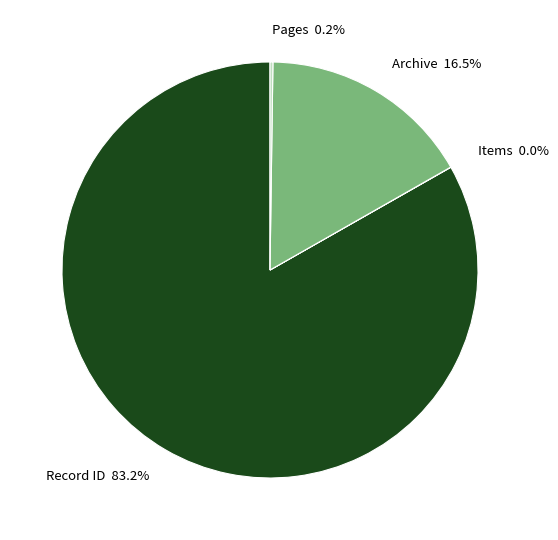

Is there a majority slice in this chart?

Yes